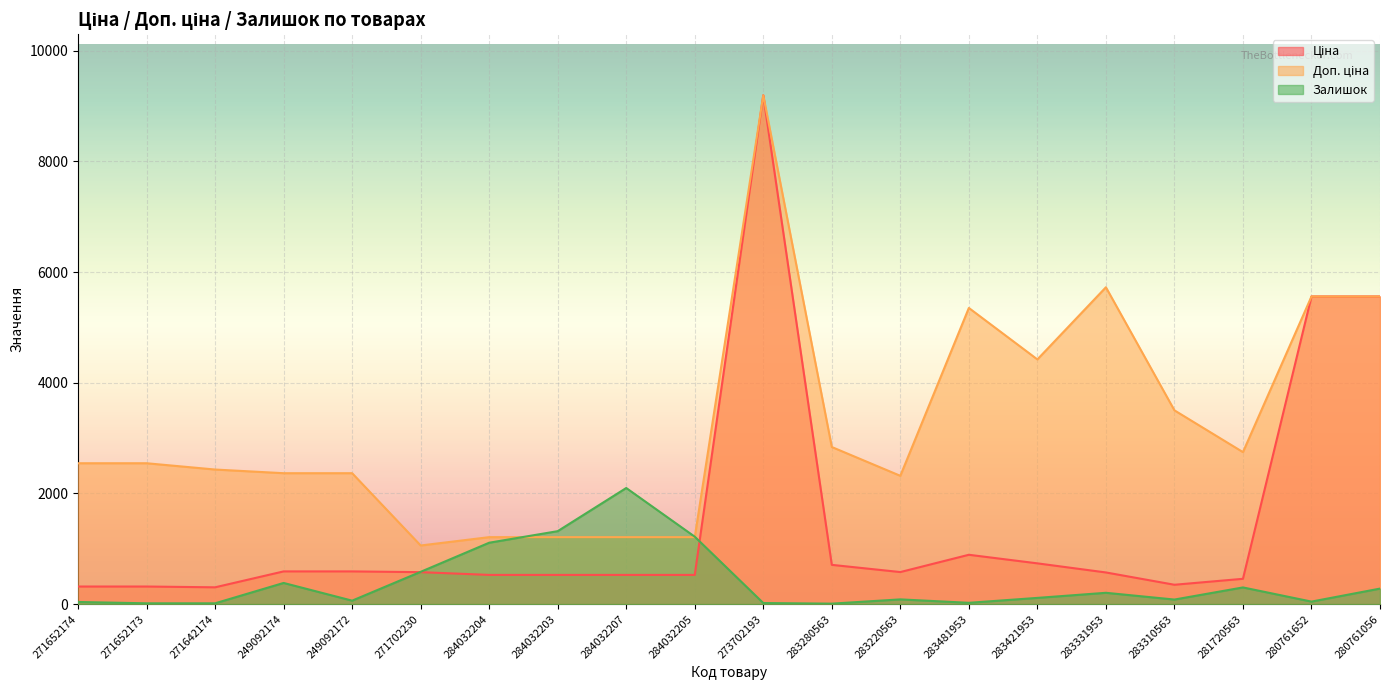

What is the lowest value of the Ціна series?

304.1